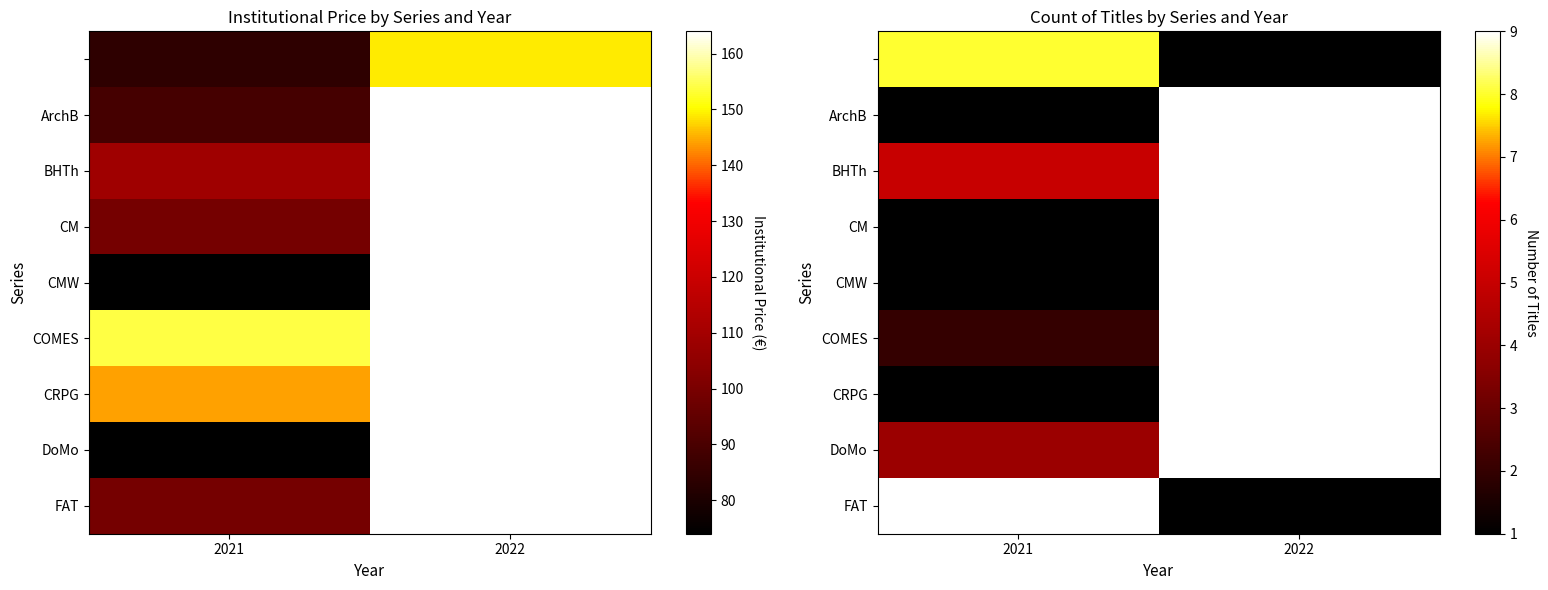

At which category does the chart reach its minimum across all series?

2022